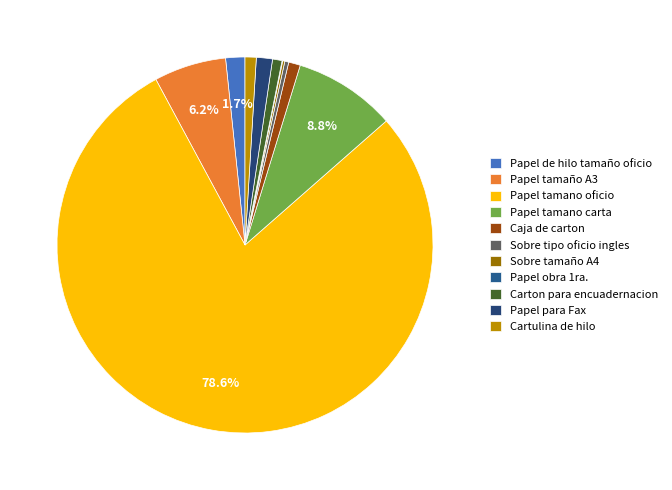

The Cartulina de hilo slice represents 11% of the pie. True or false?

False